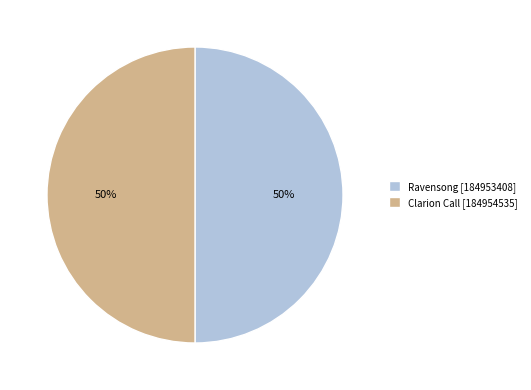

Is the sum of Clarion Call [184954535] and Ravensong [184953408] greater than half?

Yes